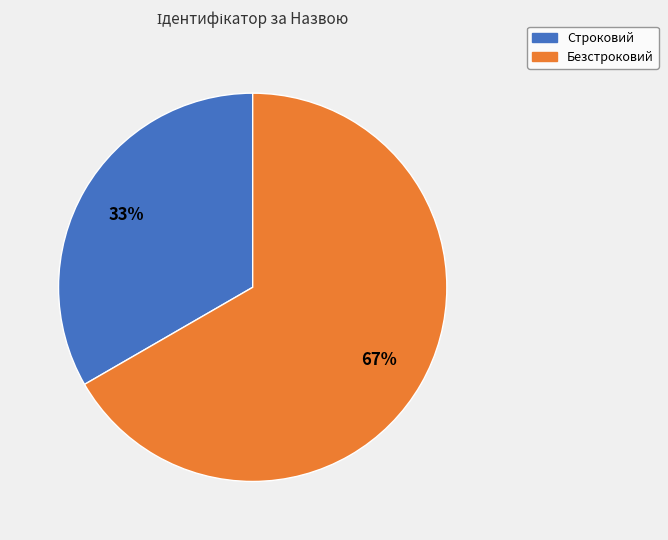

Is it true that Безстроковий is 67% of the pie?

True